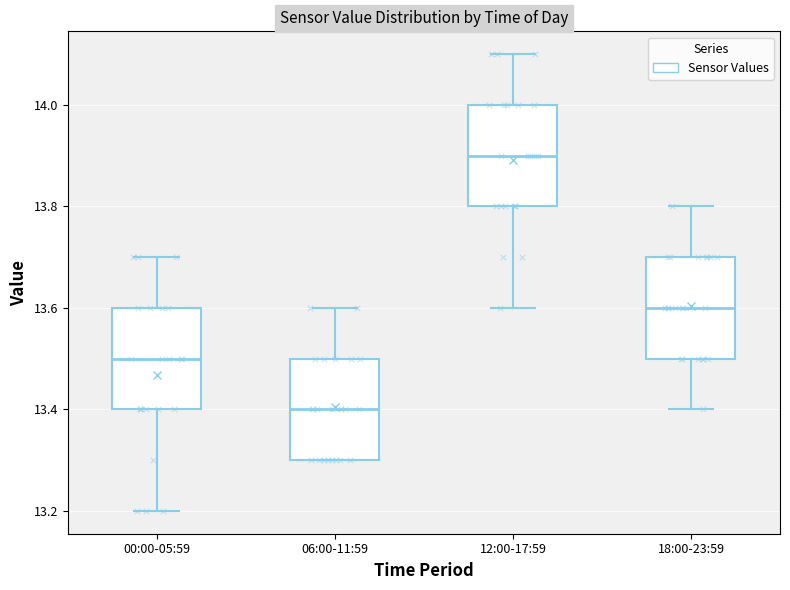

Where is the upper edge of the box for 00:00-05:59 on the y-axis? The values are not printed on the chart, so give them approximately, as read against the axis.

13.6